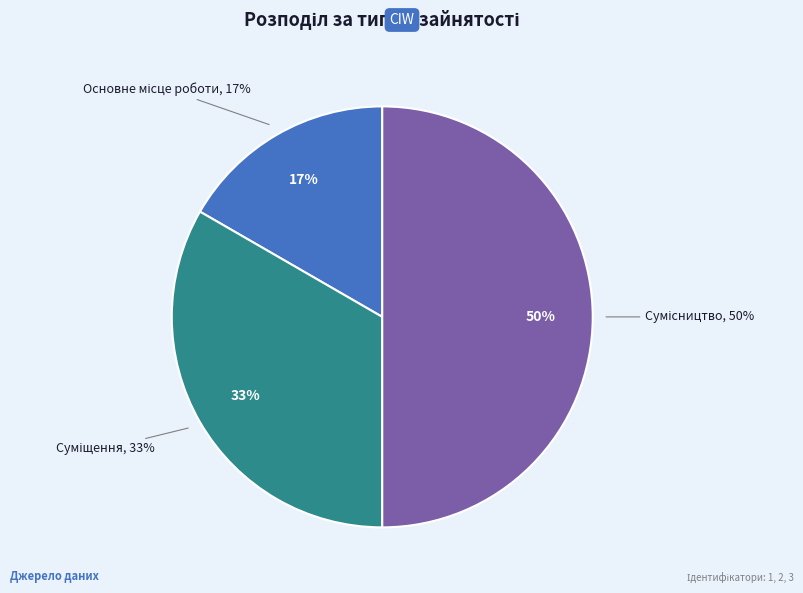

To the nearest percent, what is the difference between the largest and smallest slice percentages?

33%